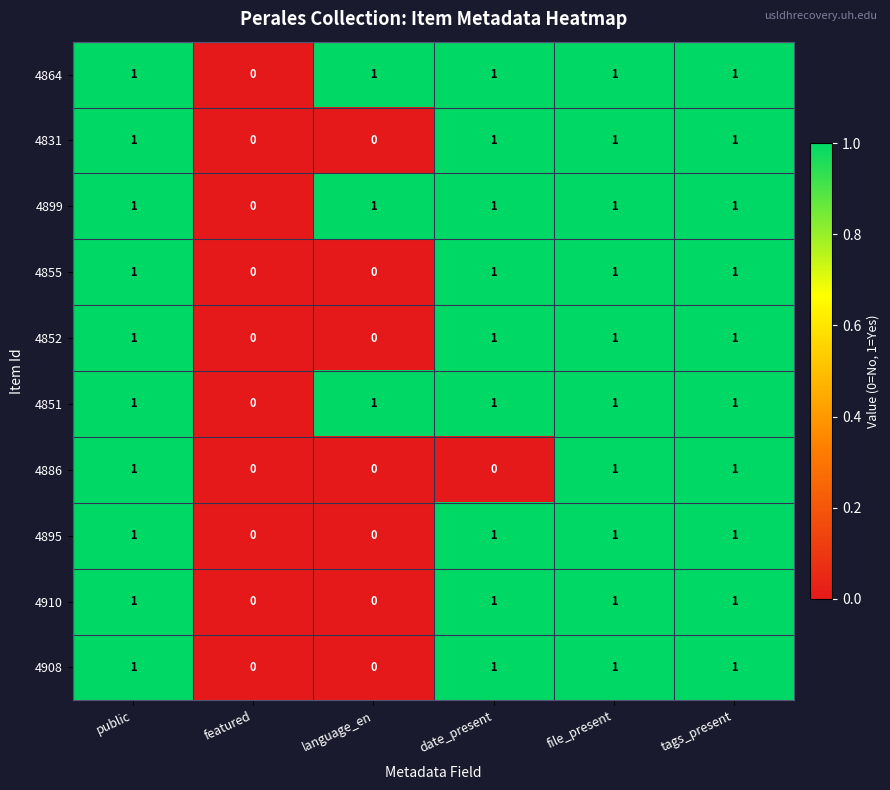

What is the total value across all series at public?

10